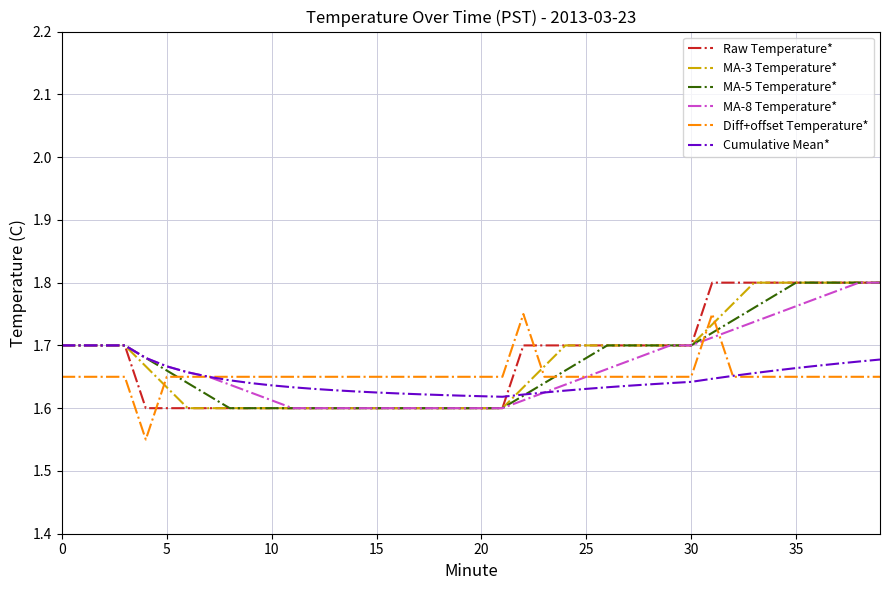

How many intersections are there between Diff+offset Temperature* and MA-5 Temperature*?

4